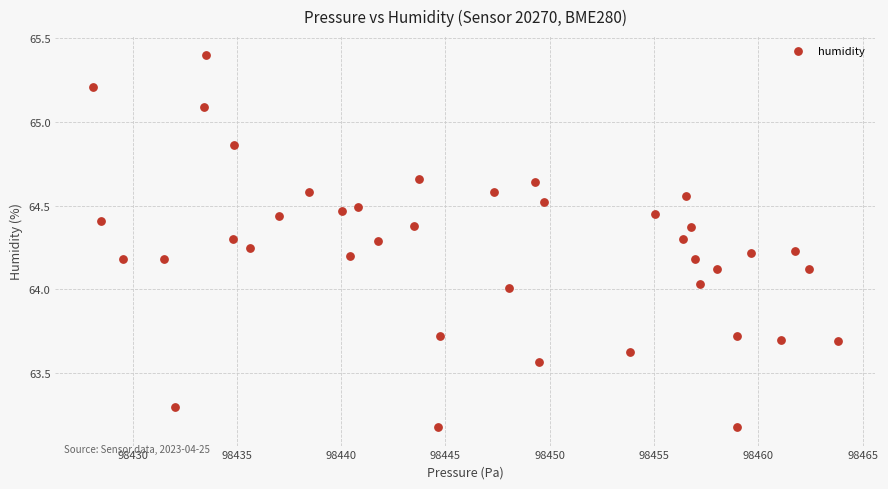

What is the range of Y values (max minus min)?

2.2